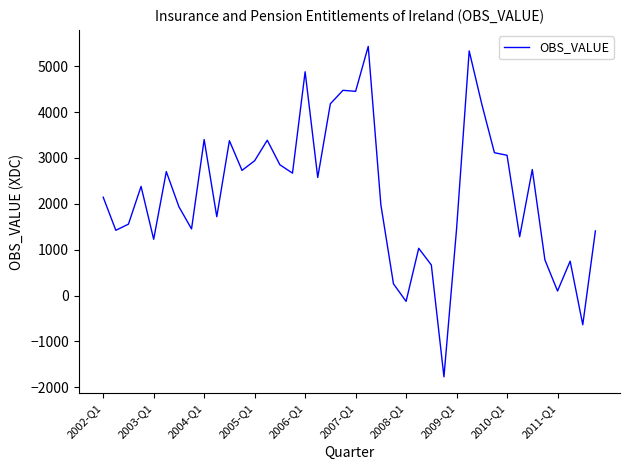

What is the minimum value shown in the chart?

-1772